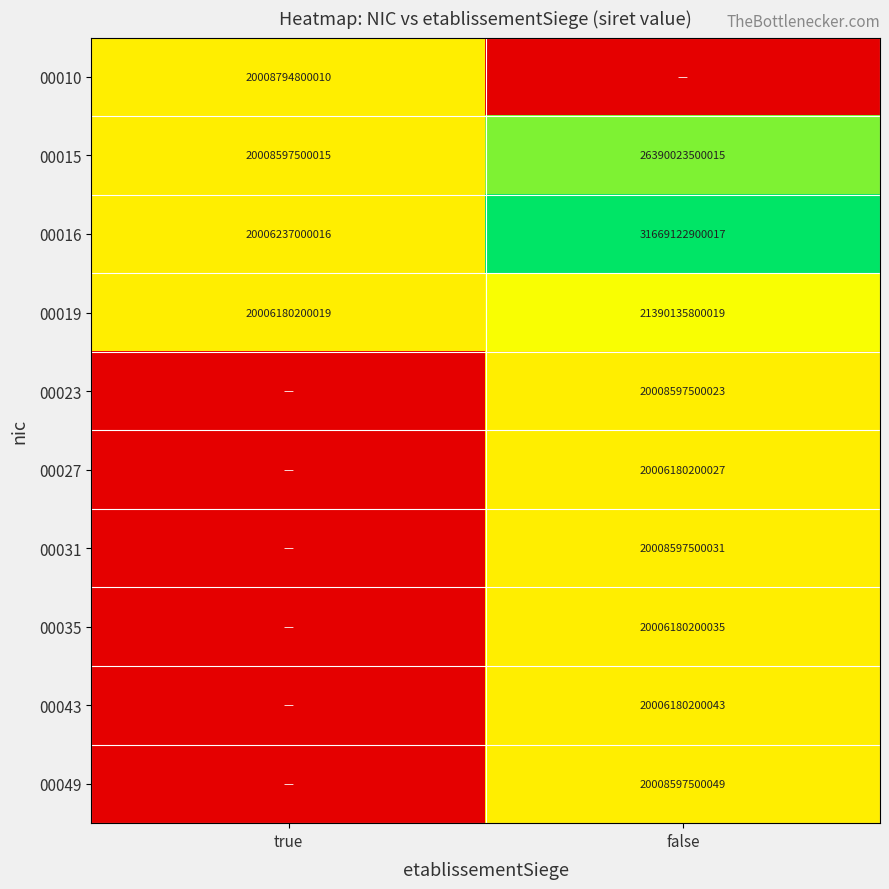

The 00031 series shows 13531262591276 at false. True or false?

False